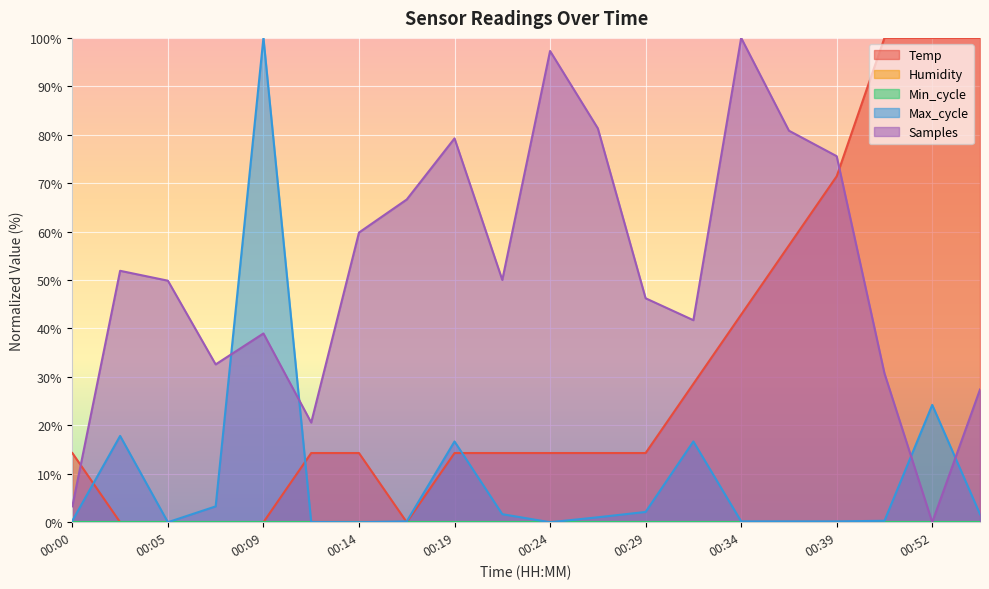

The Max_cycle series shows 2.5 at 00:54. True or false?

False